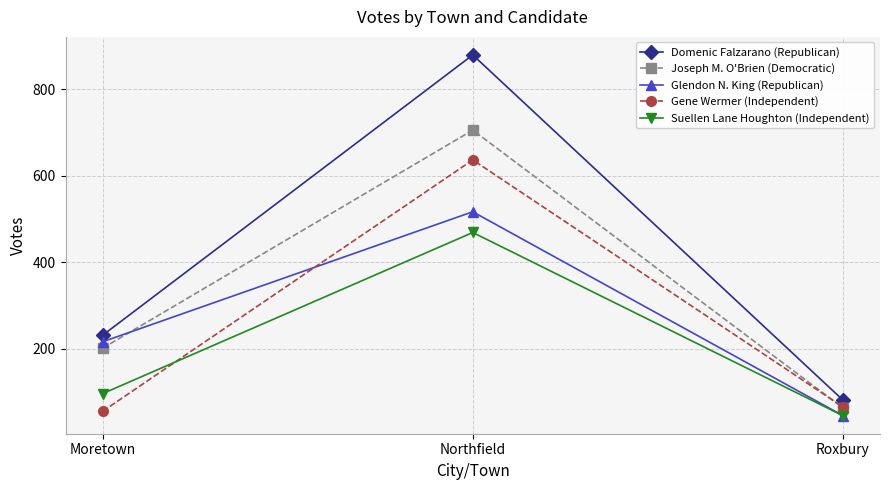

What is the lowest value of the Gene Wermer (Independent) series?

55